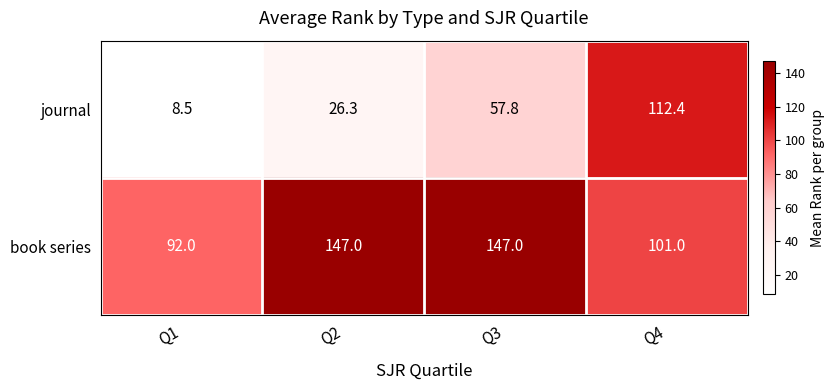

What is the difference between the highest and lowest values at Q3?

89.2